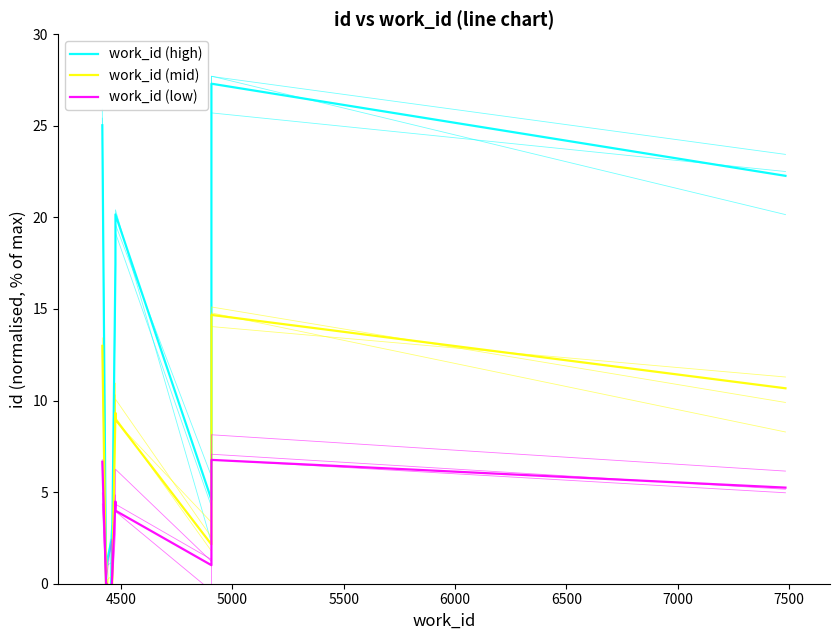

After their last crossing, which series has the higher values: work_id (low) or work_id (high)?

work_id (high)